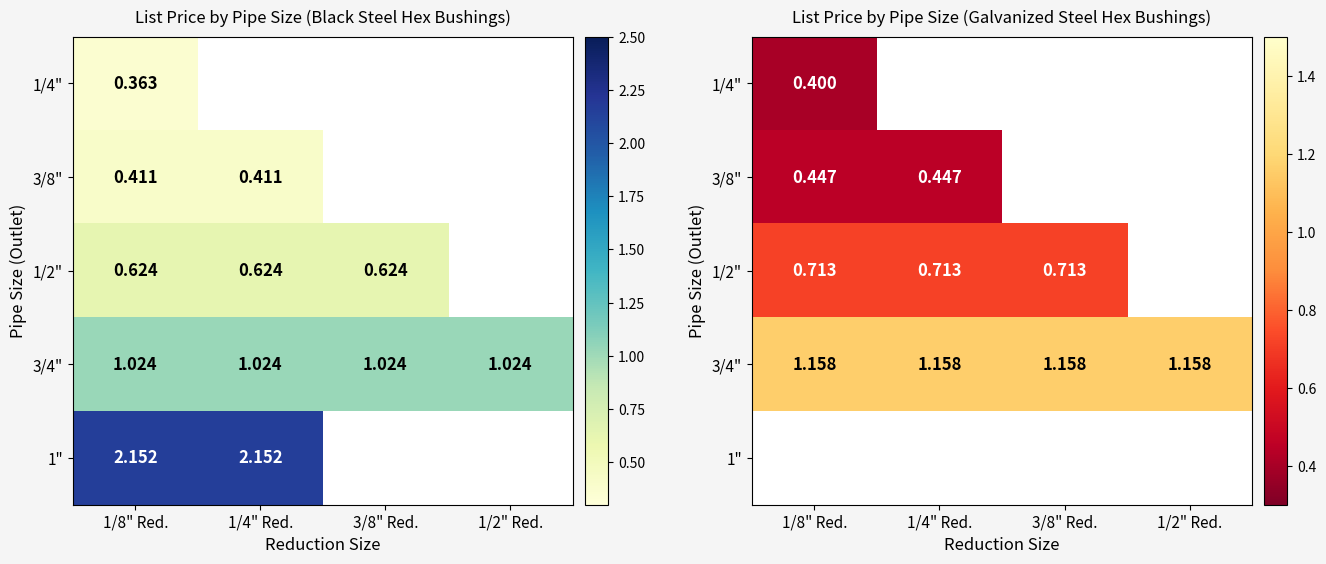

Count the number of data series in this chart.

5